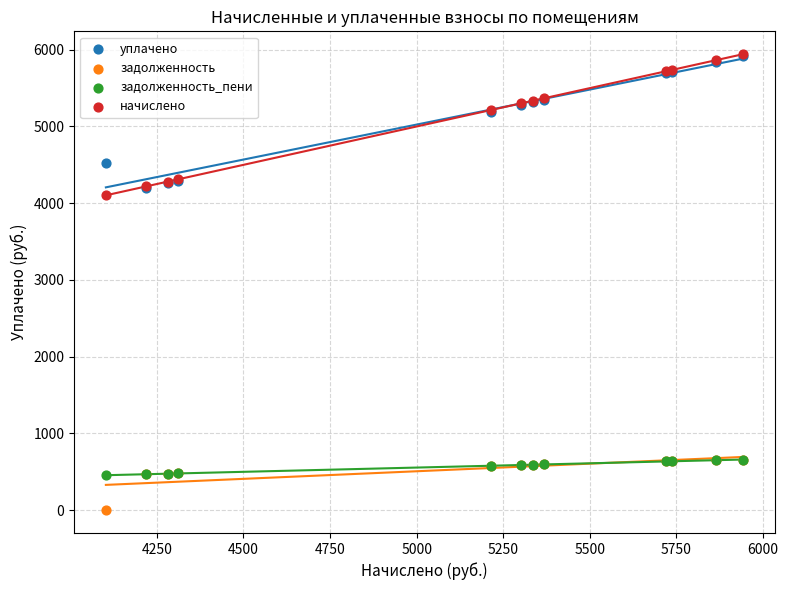

What are all the series names shown in the legend?

уплачено, задолженность, задолженность_пени, начислено